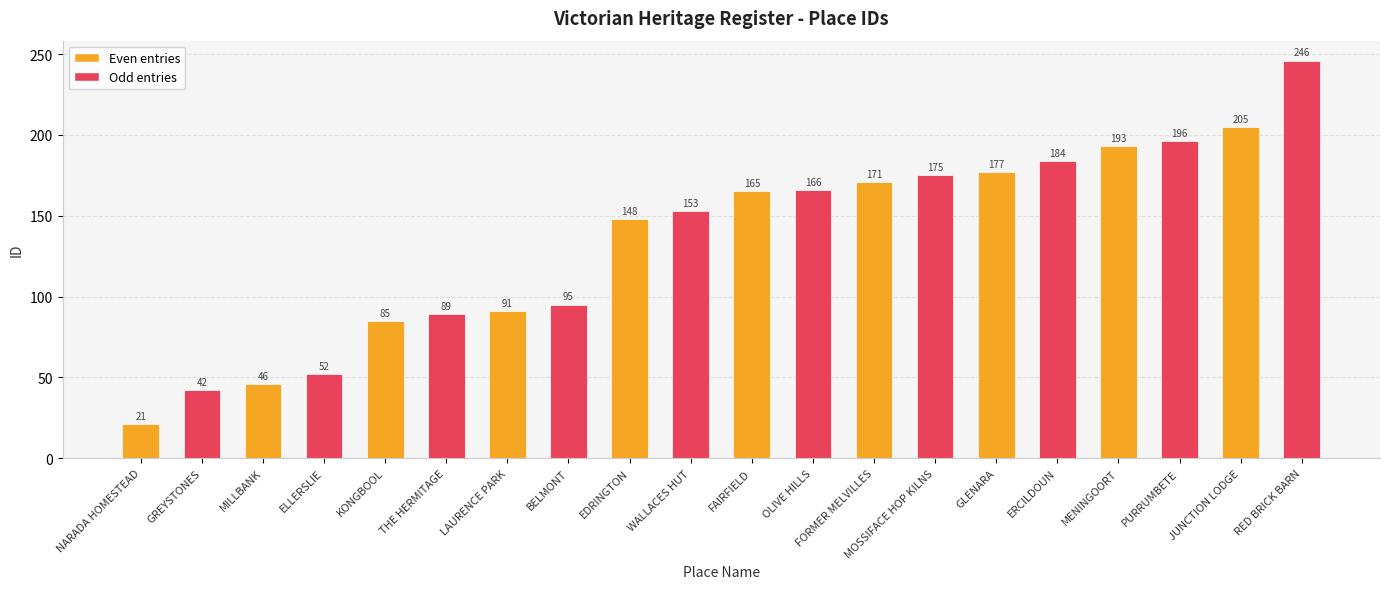

Rank the categories by value from highest to lowest.

RED BRICK BARN, JUNCTION LODGE, PURRUMBETE, MENINGOORT, ERCILDOUN, GLENARA, MOSSIFACE HOP KILNS, FORMER MELVILLES, OLIVE HILLS, FAIRFIELD, WALLACES HUT, EDRINGTON, BELMONT, LAURENCE PARK, THE HERMITAGE, KONGBOOL, ELLERSLIE, MILLBANK, GREYSTONES, NARADA HOMESTEAD